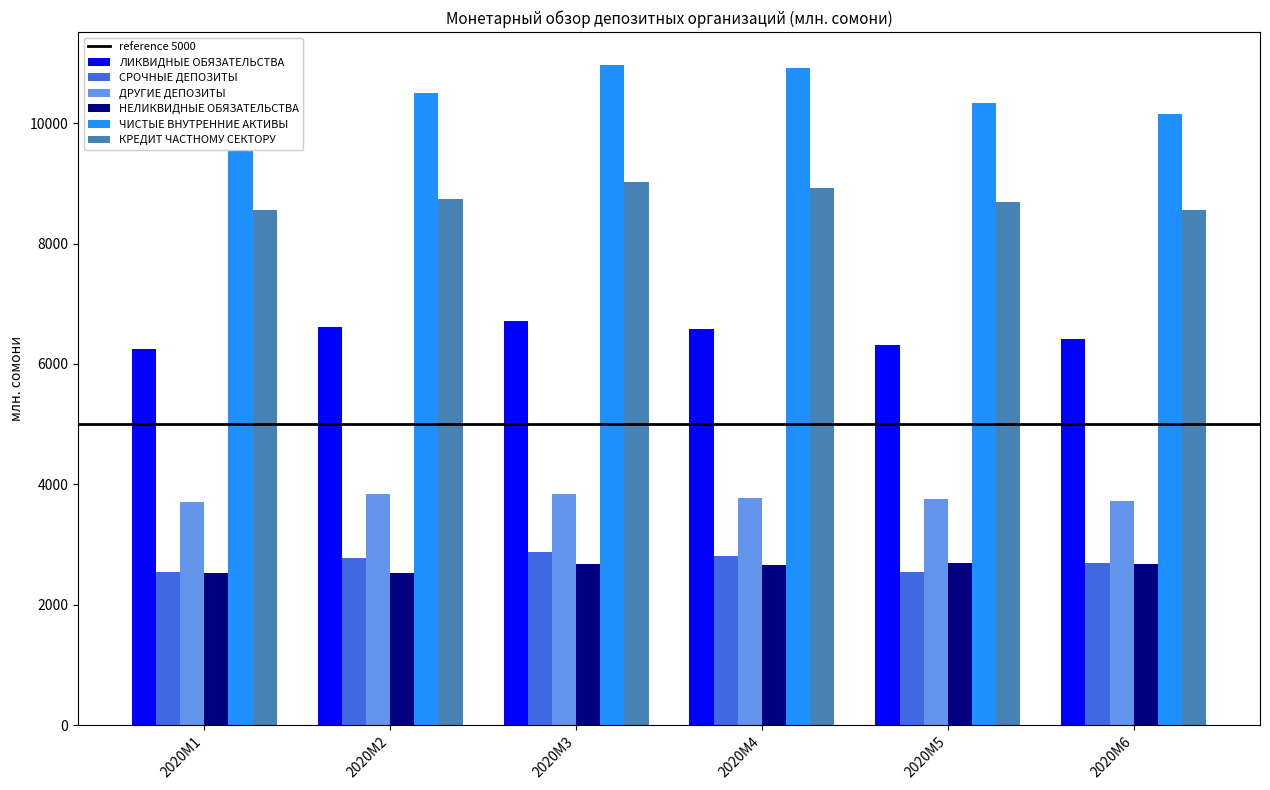

The value of КРЕДИТ ЧАСТНОМУ СЕКТОРУ at 2020M6 is 8552.4. True or false?

True